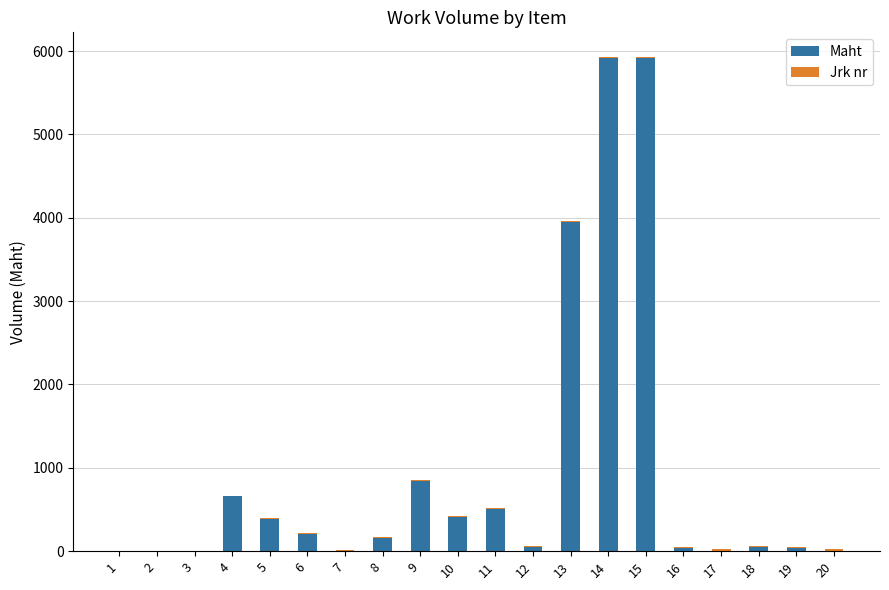

Does the chart contain stacked bars?

Yes